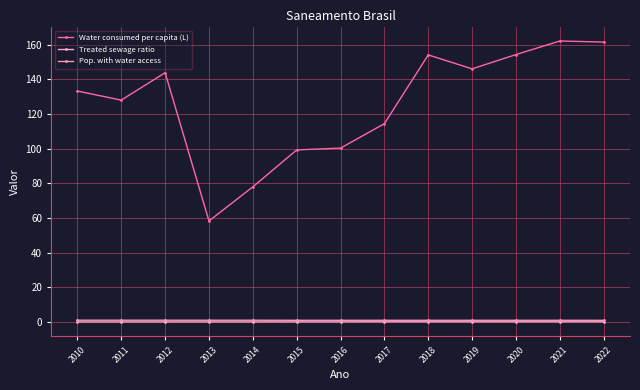

What is the difference between the highest and lowest values at 2022?

161.3